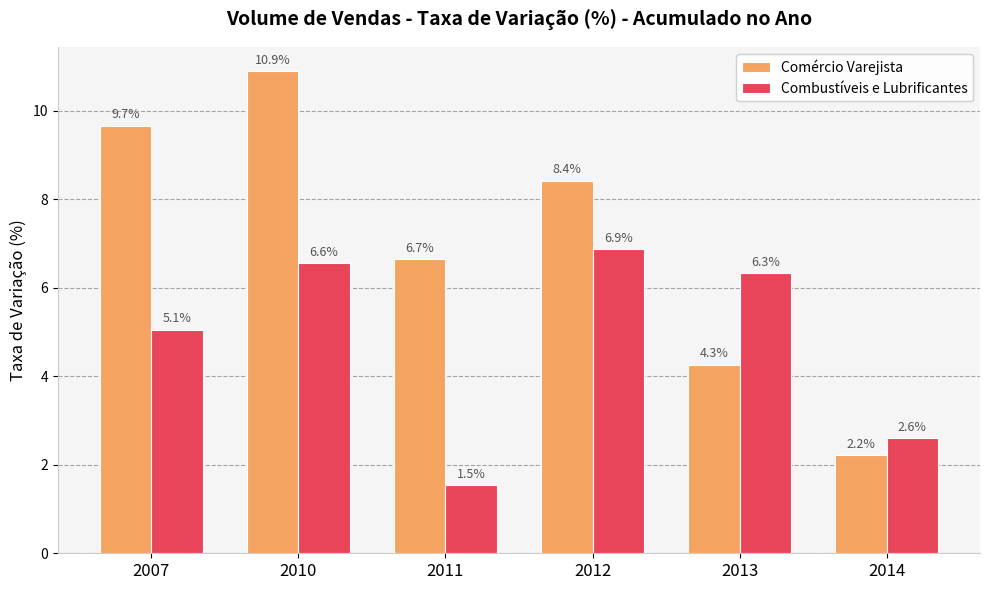

Which series changed the most between 2007 and 2012?

Combustíveis e Lubrificantes